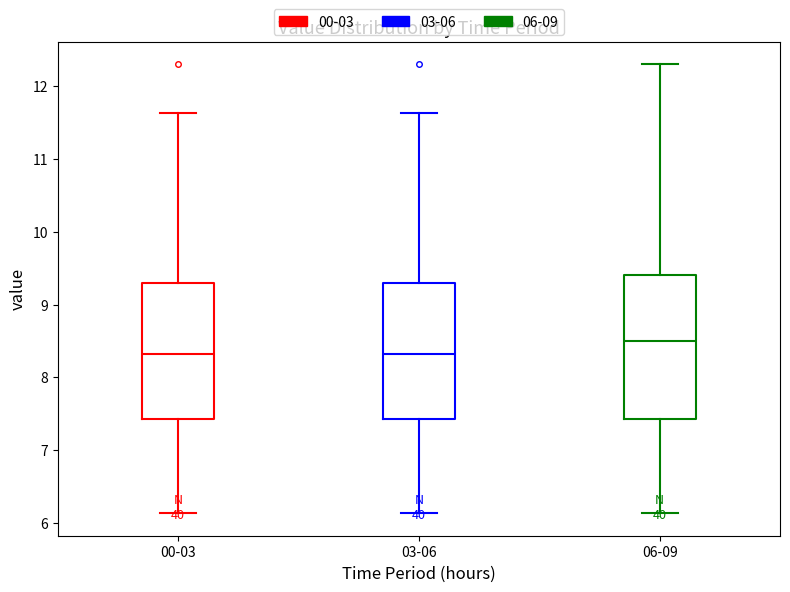

Reading left to right, read every box against the y-axis: the position of its median line, the range the box covers, and the ends of its whiskers. The values are not printed on the chart, so give them approximately, as read against the axis.

00-03: median 8.3, box 7.4 to 9.3, whiskers 6.1 to 11.6
03-06: median 8.3, box 7.4 to 9.3, whiskers 6.1 to 11.6
06-09: median 8.5, box 7.4 to 9.4, whiskers 6.1 to 12.3